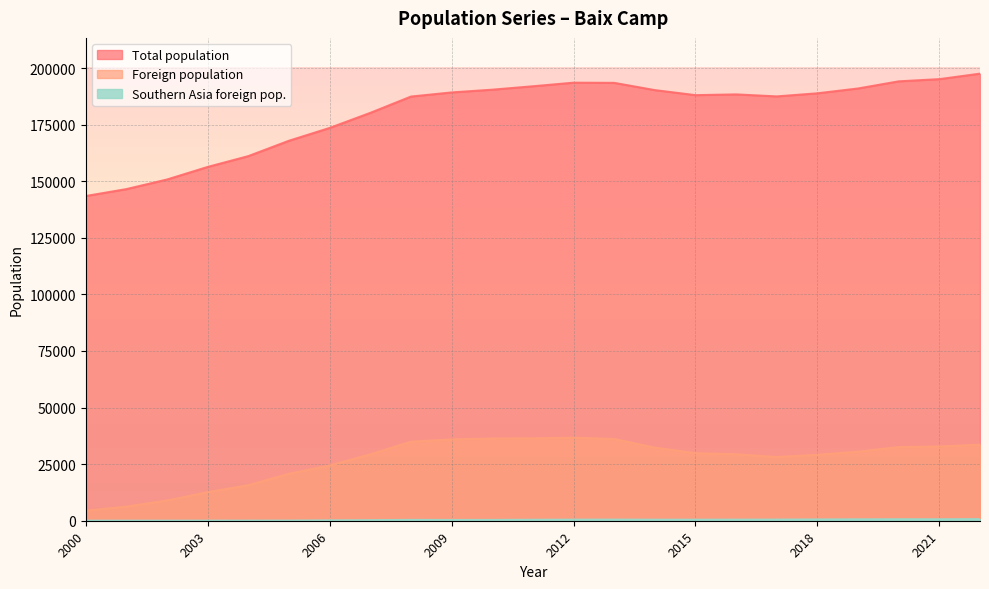

True or false: Total population and Foreign population cross at least once.

False